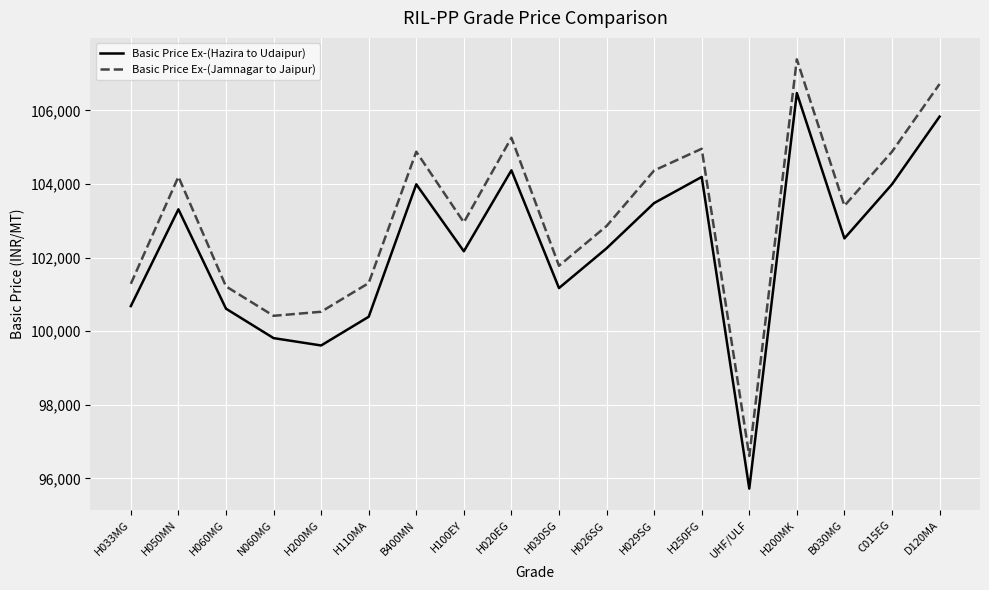

Count the number of categories in the chart.

18